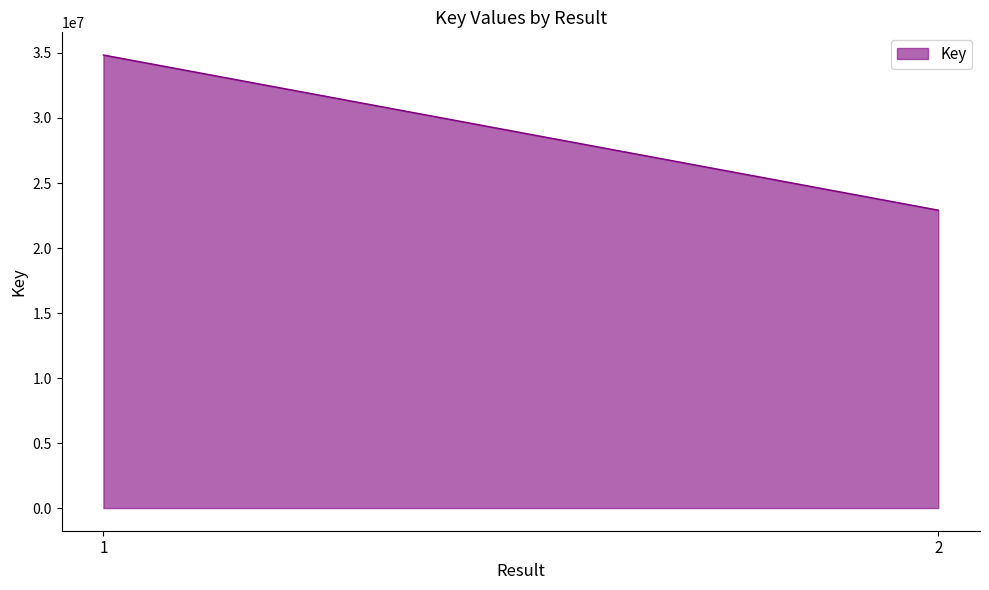

Rank the categories by value from highest to lowest.

1, 2